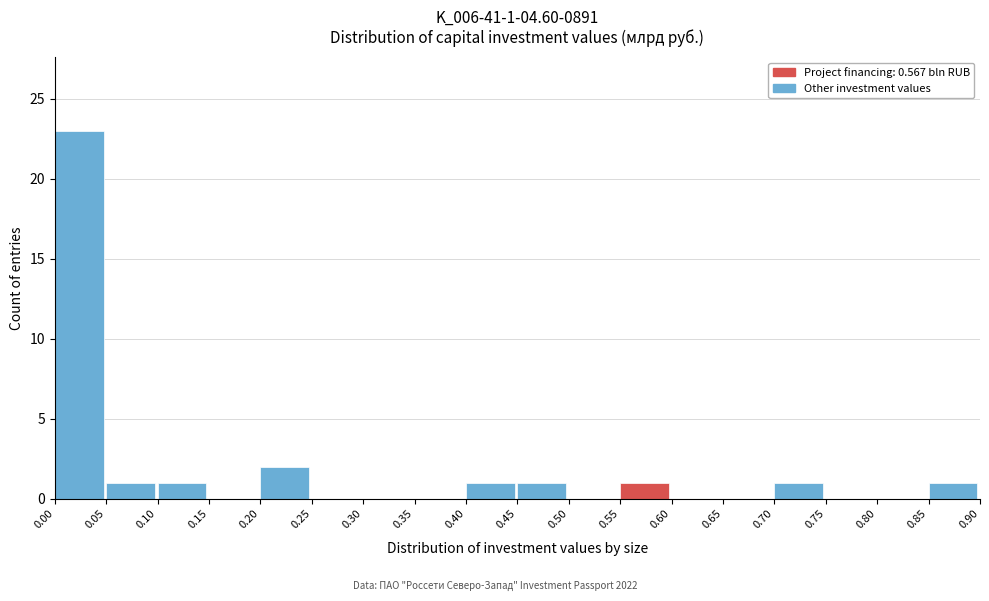

Which range on the x-axis has the tallest bar?

0.00 to 0.05